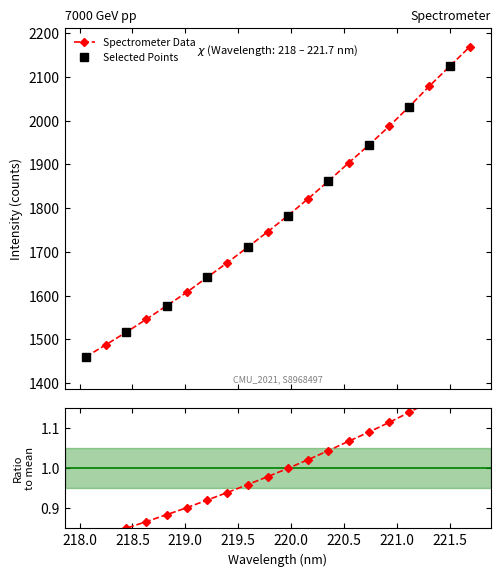

Which label corresponds to the largest value in the chart?

221.6902